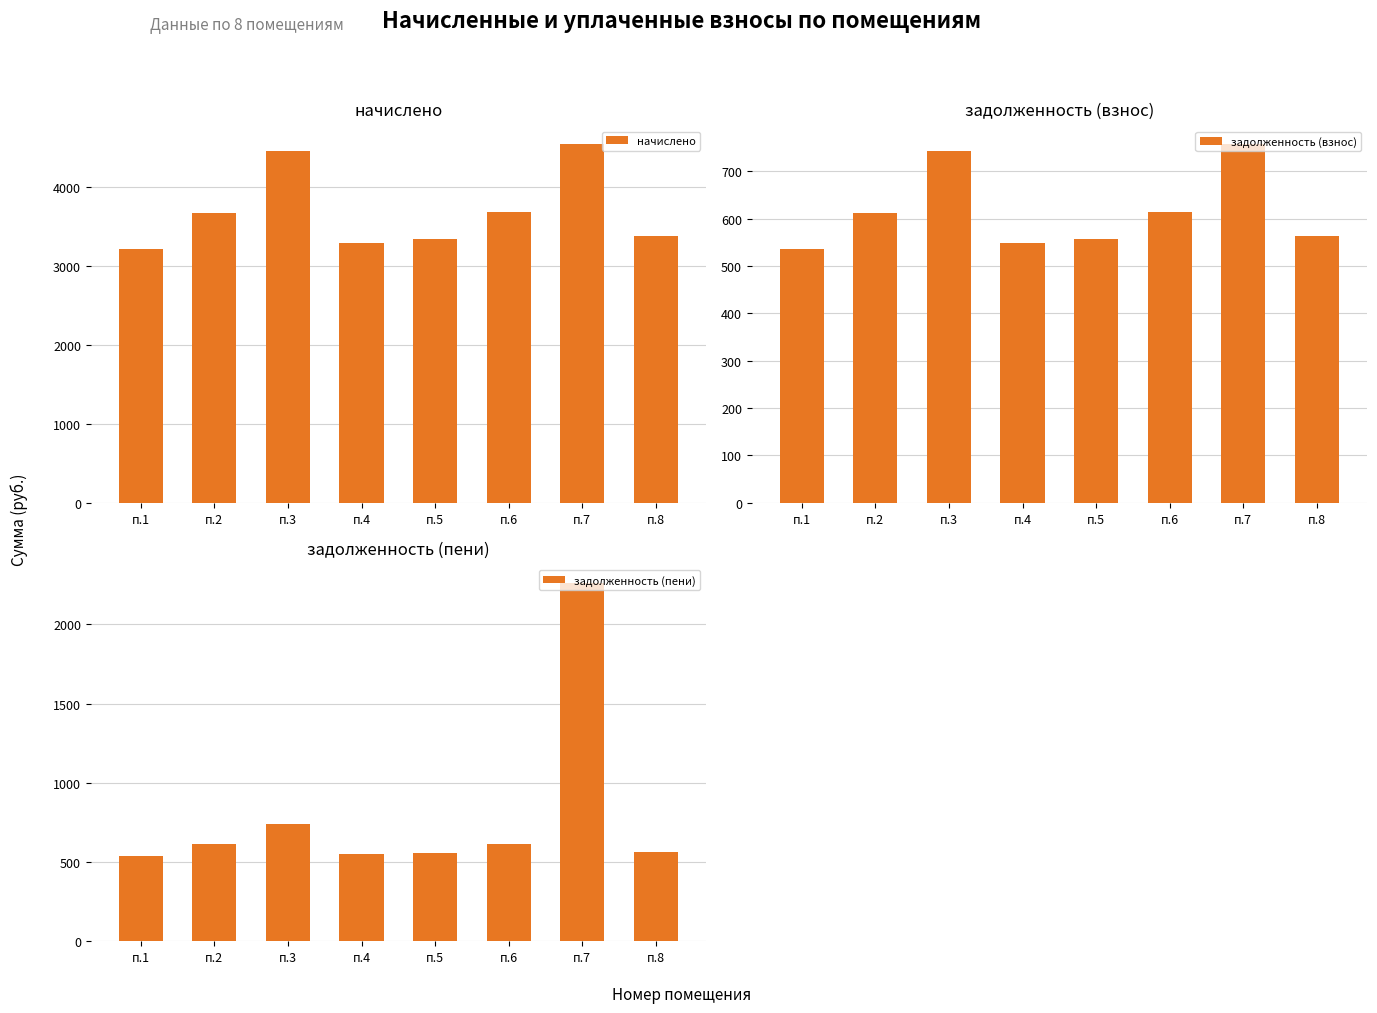

Reading left to right, list all the values displayed in this chart.

начислено: 3219.6	3675.1	4456.9	3287.3	3336.5	3687.4	4543.1	3379.6
задолженность (взнос): 536.6	612.5	742.8	547.9	556.1	614.6	757.2	563.3
задолженность (пени): 536.6	612.5	742.8	547.9	556.1	614.6	2264.0	563.3